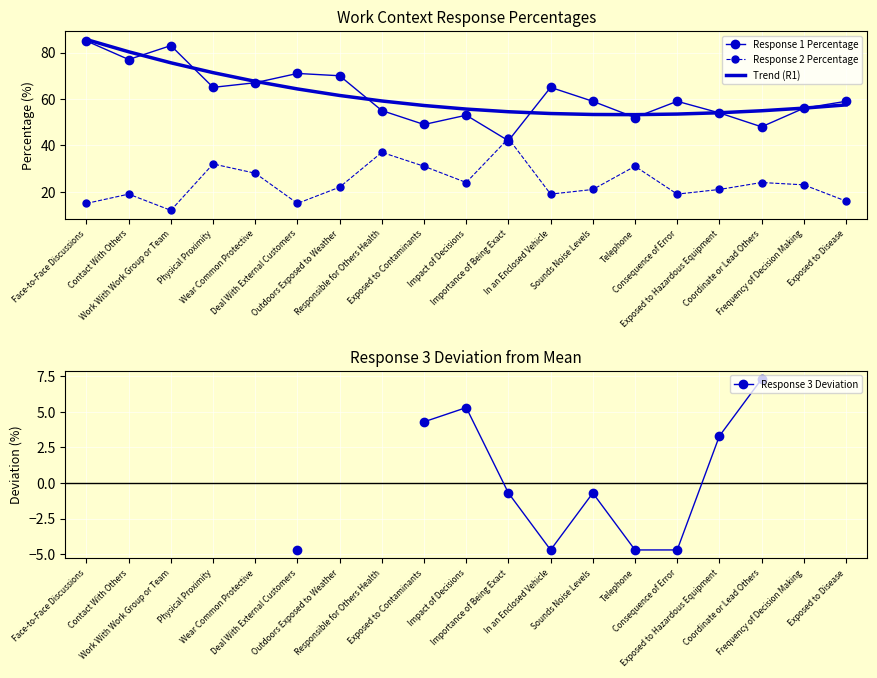

How many positive values does the Response 3 Deviation series have?

4